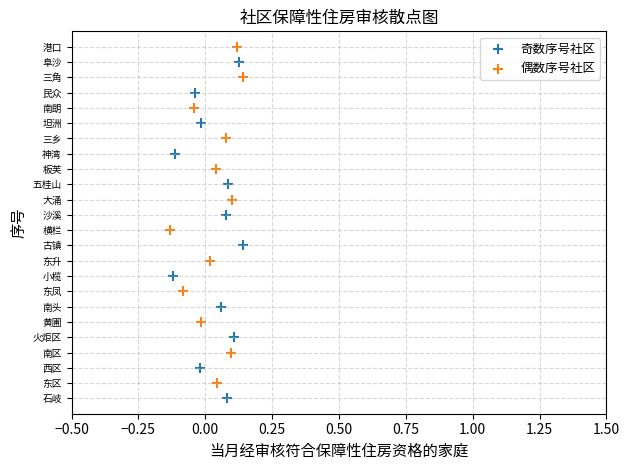

Which series contains the lowest Y value?

奇数序号社区